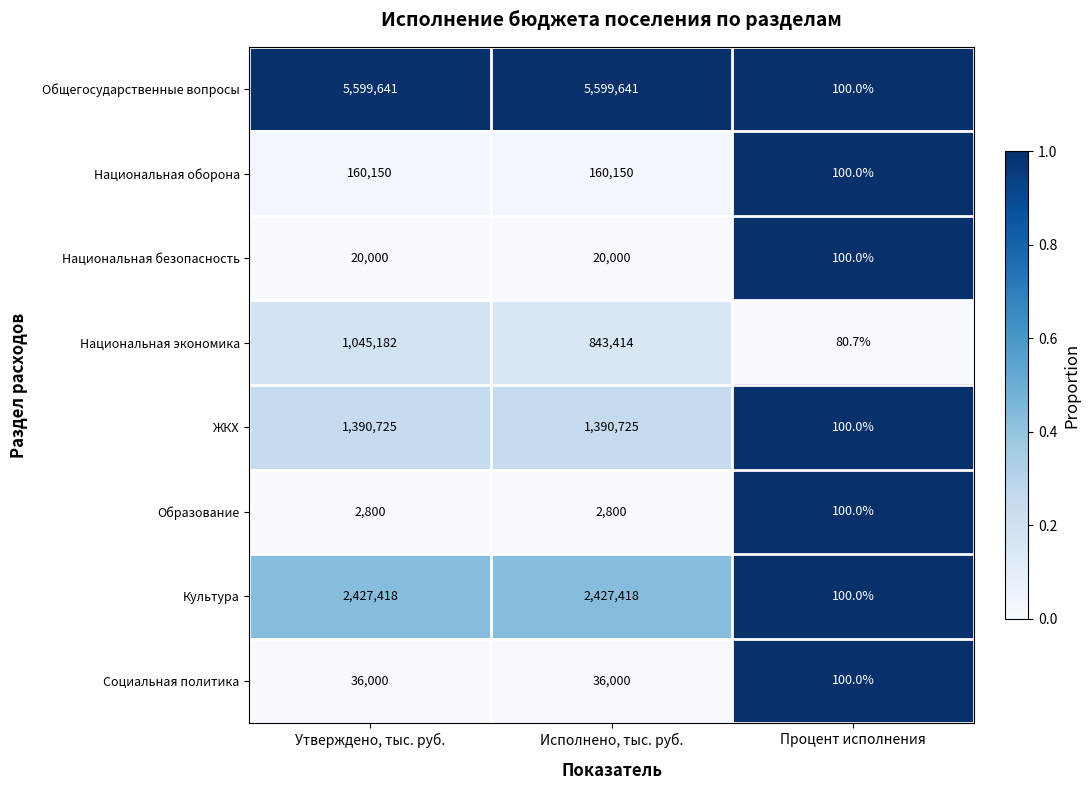

How many categories are shown in the chart?

3